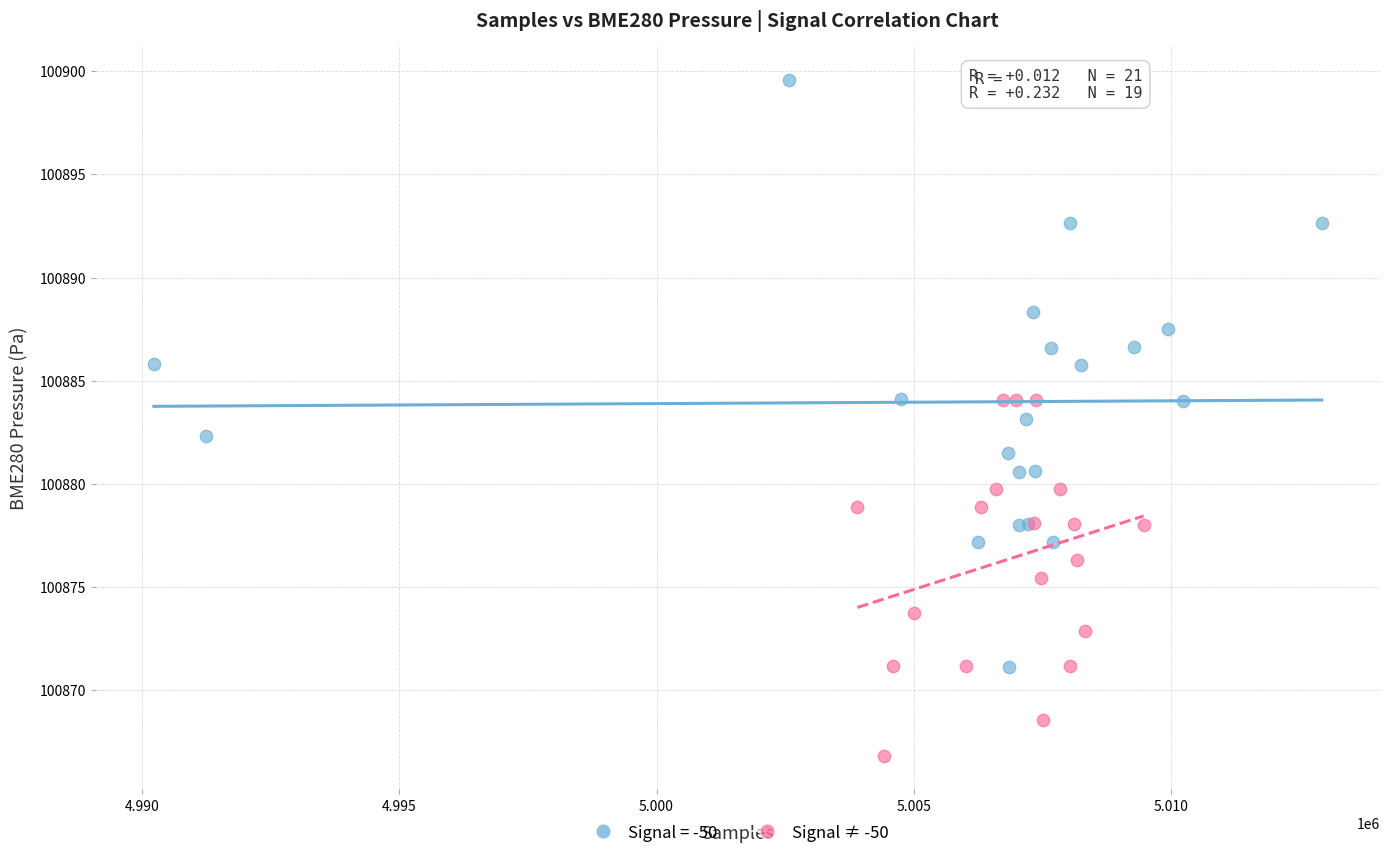

Which series reaches the maximum Y coordinate?

Signal = -50